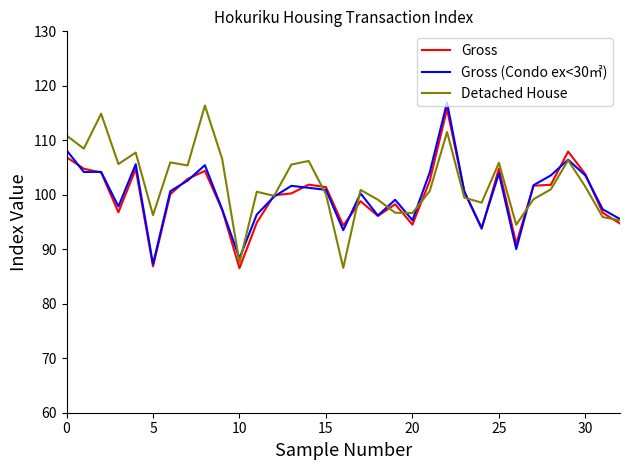

What is the maximum value for Gross?

115.7